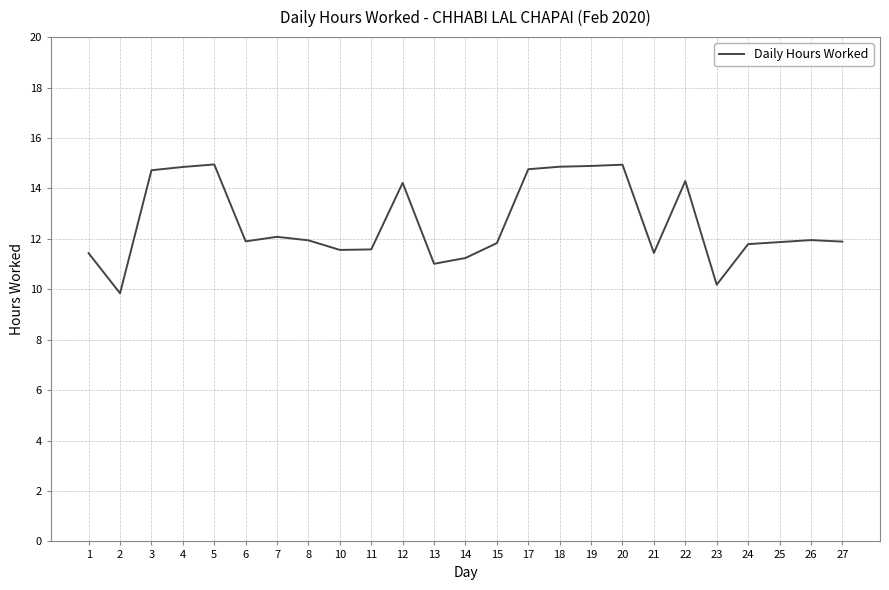

Approximately how many times larger is the value at 14 compared to 7?

0.9